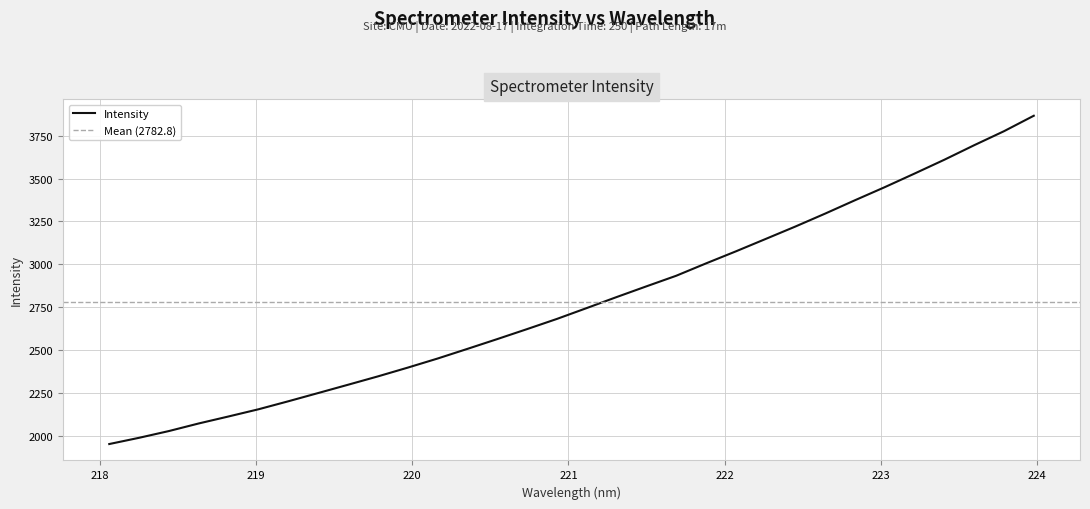

At which category does the chart reach its peak across all series?

223.9802